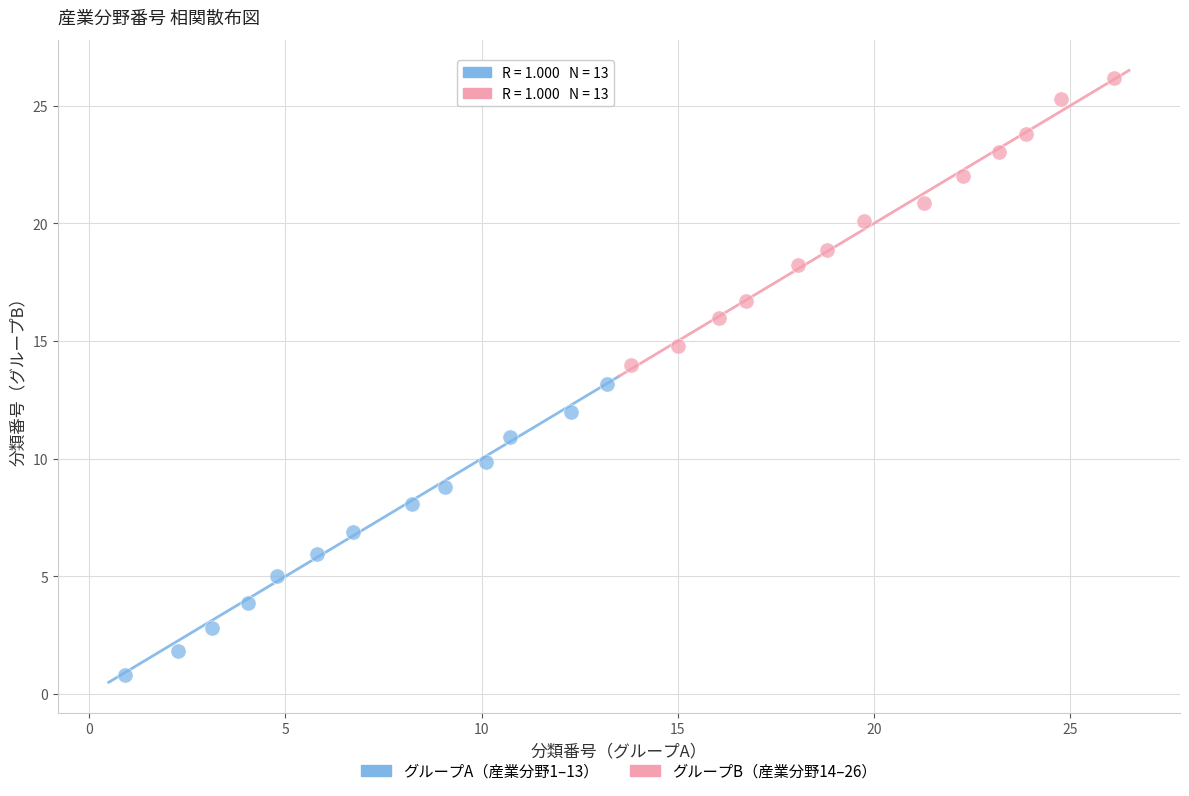

What are all the series names shown in the legend?

グループA（産業分野1–13）, グループB（産業分野14–26）